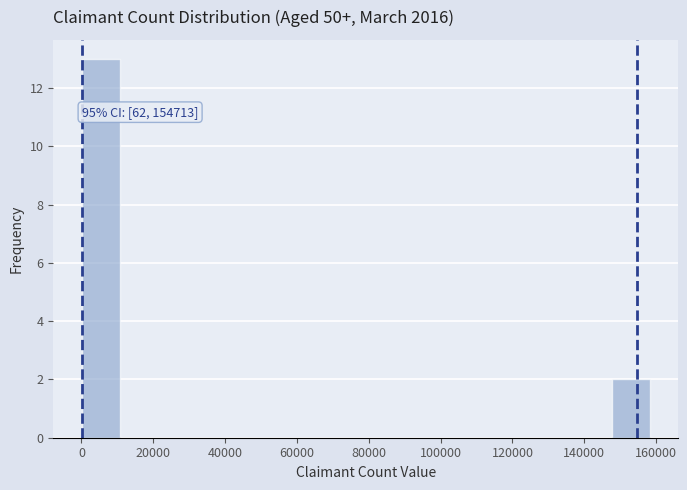

Over which range of the x-axis is the bar tallest?

0 to 10000